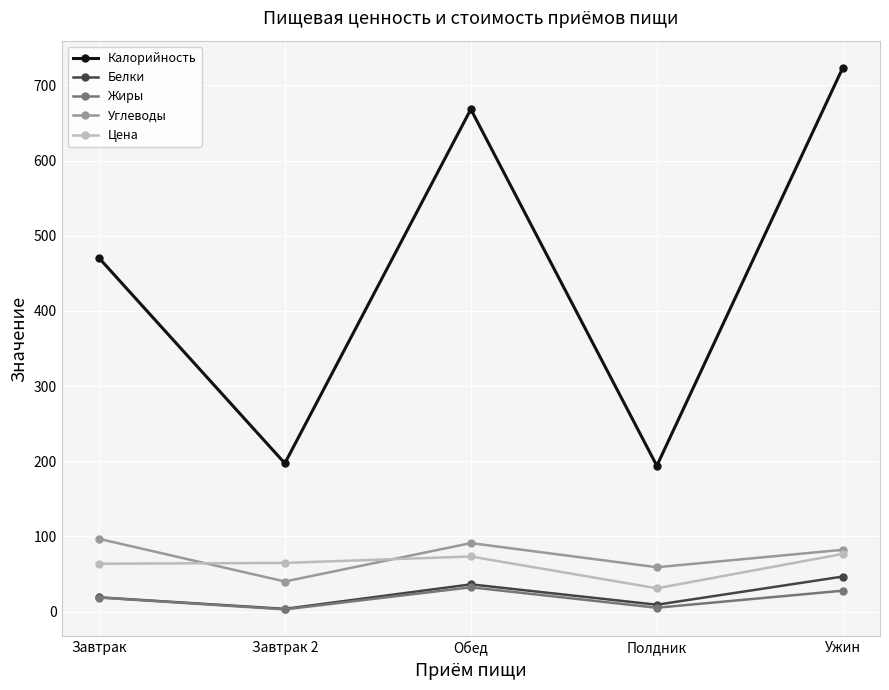

At which category does the chart reach its peak across all series?

Ужин